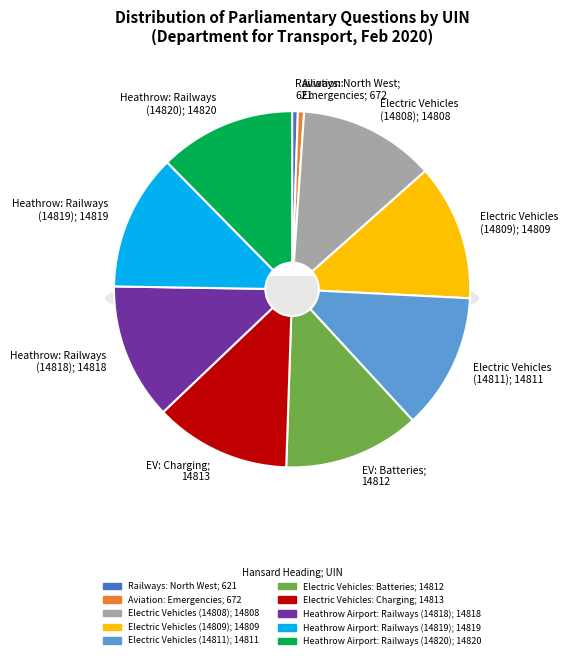

Rank the categories by value from lowest to highest.

Railways: North West; 621, Aviation: Emergencies; 672, Electric Vehicles (14808); 14808, Electric Vehicles (14809); 14809, Electric Vehicles (14811); 14811, Electric Vehicles: Batteries; 14812, Electric Vehicles: Charging; 14813, Heathrow Airport: Railways (14818); 14818, Heathrow Airport: Railways (14819); 14819, Heathrow Airport: Railways (14820); 14820